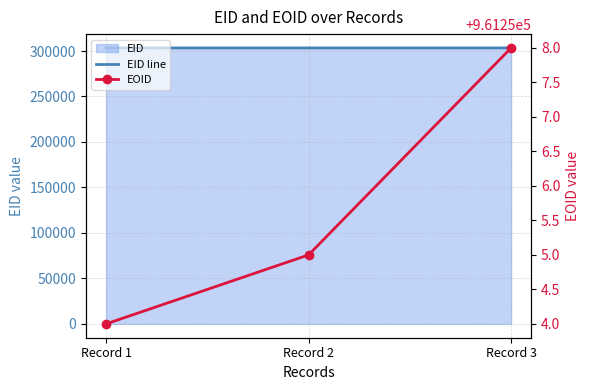

The value of EOID at Record 3 is 961258. True or false?

True